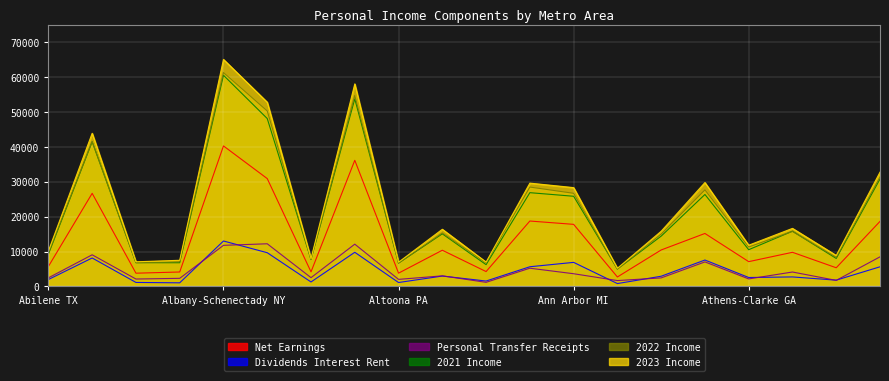

Which series changed the most between Allentown PA-NJ and Amarillo TX?

2023 Income